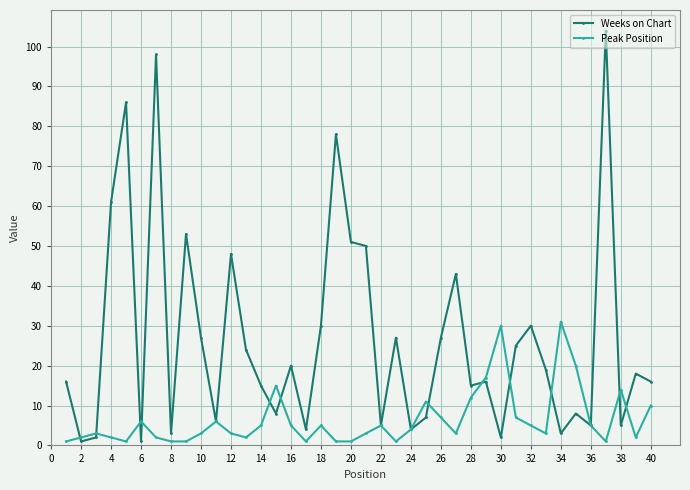

Which series ends up on top after the final intersection of Weeks on Chart and Peak Position?

Weeks on Chart